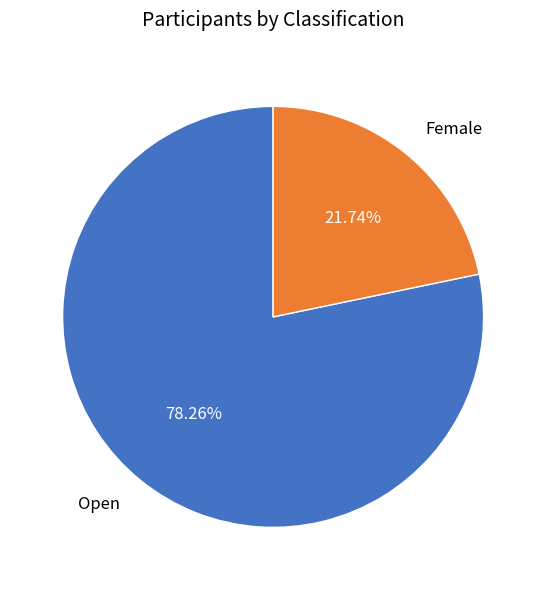

Is the sum of Open and Female greater than half?

Yes